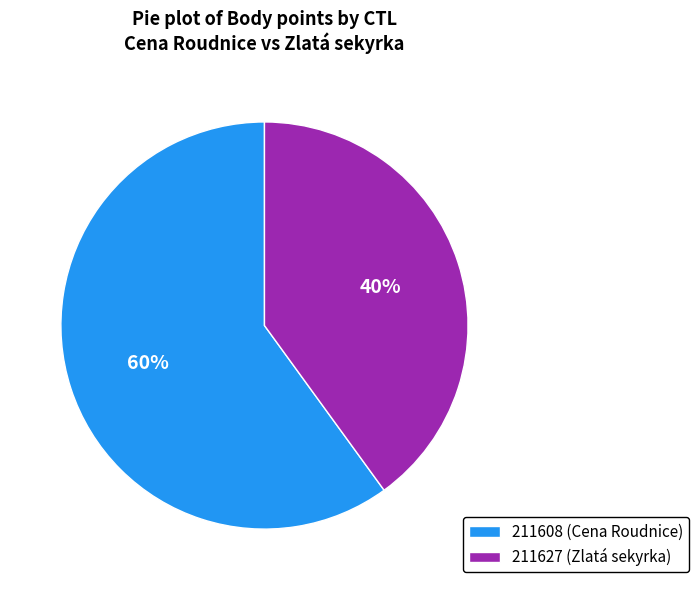

How many slices are in this pie chart?

2